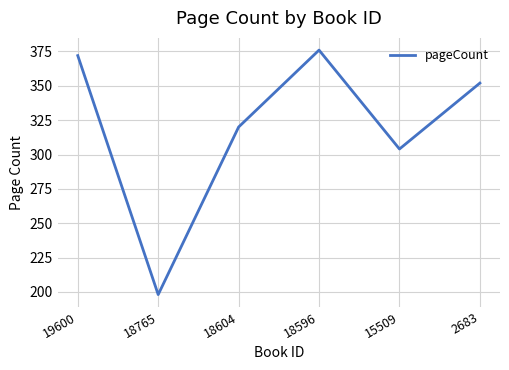

What is the sum of the values at 2683 and 19600?

724